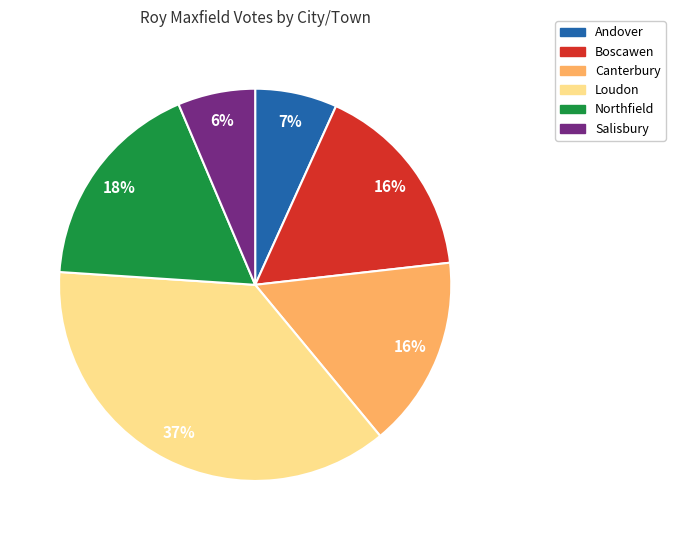

Between Andover and Boscawen, which is larger?

Boscawen